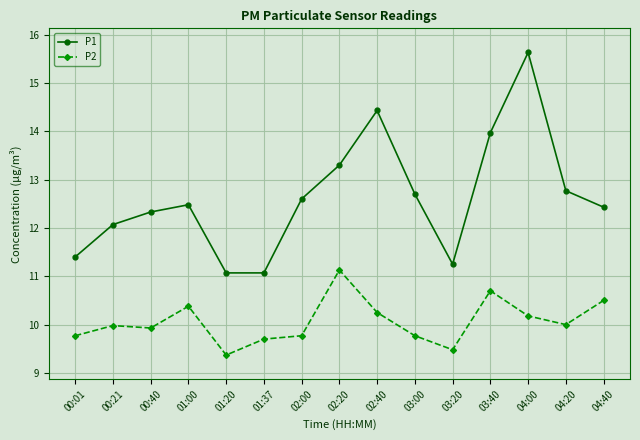

What is the total value across all series at 04:00?

25.8